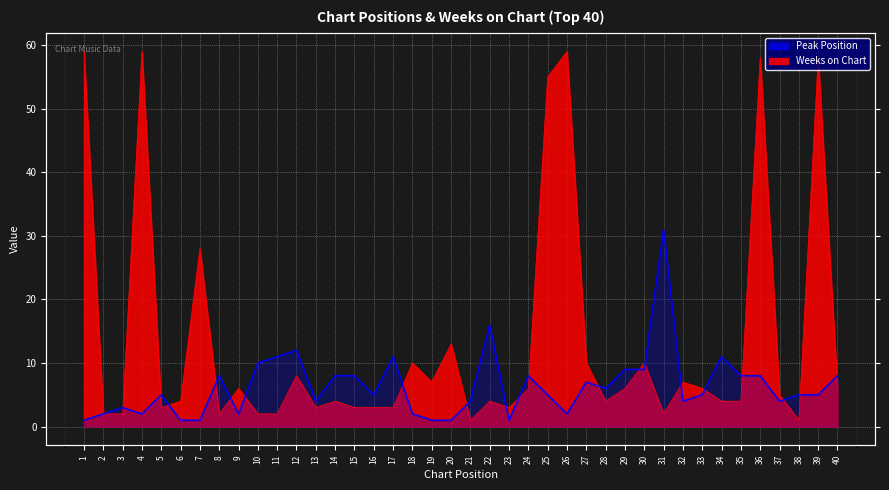

How many data points are less than 5?

16